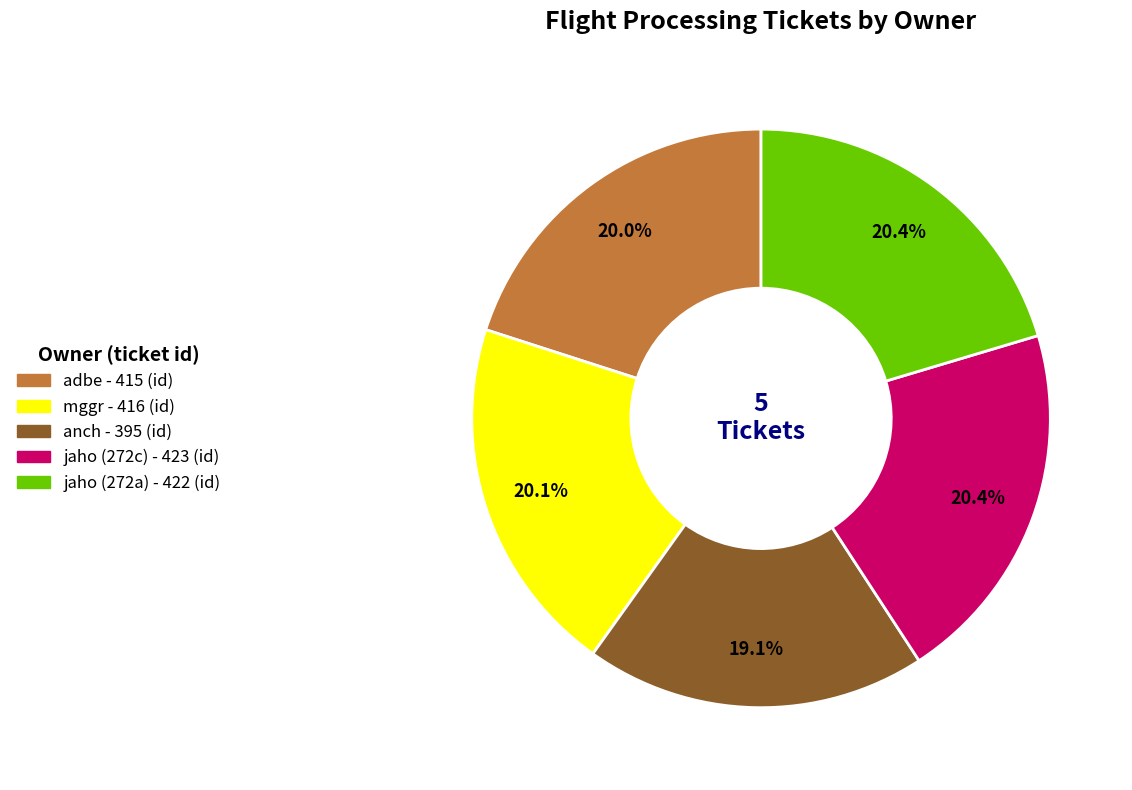

How much of the chart is everything except adbe?

80.0%